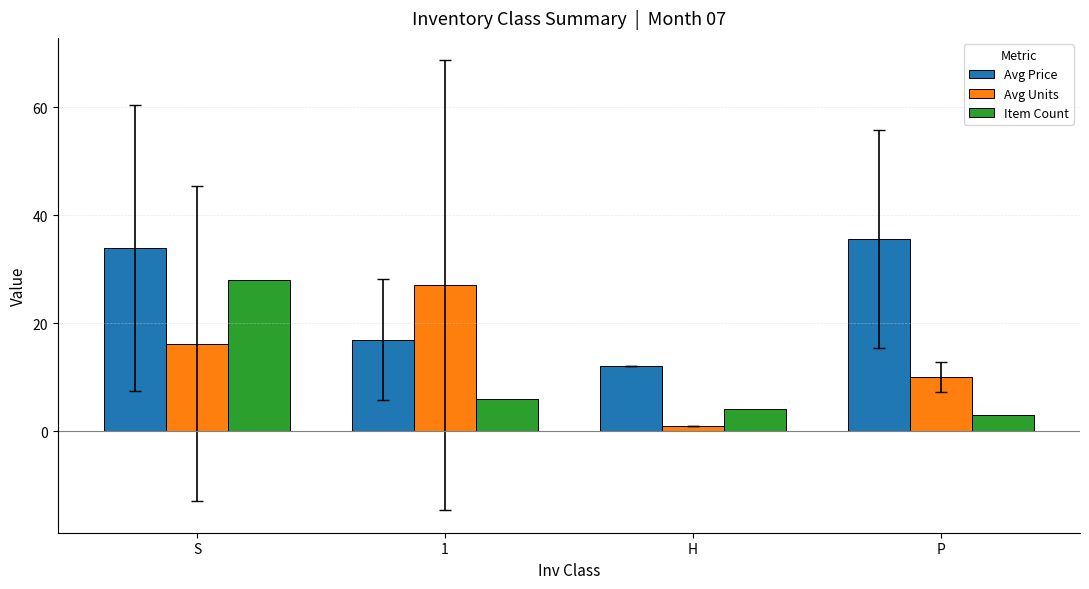

Count the number of categories in the chart.

4